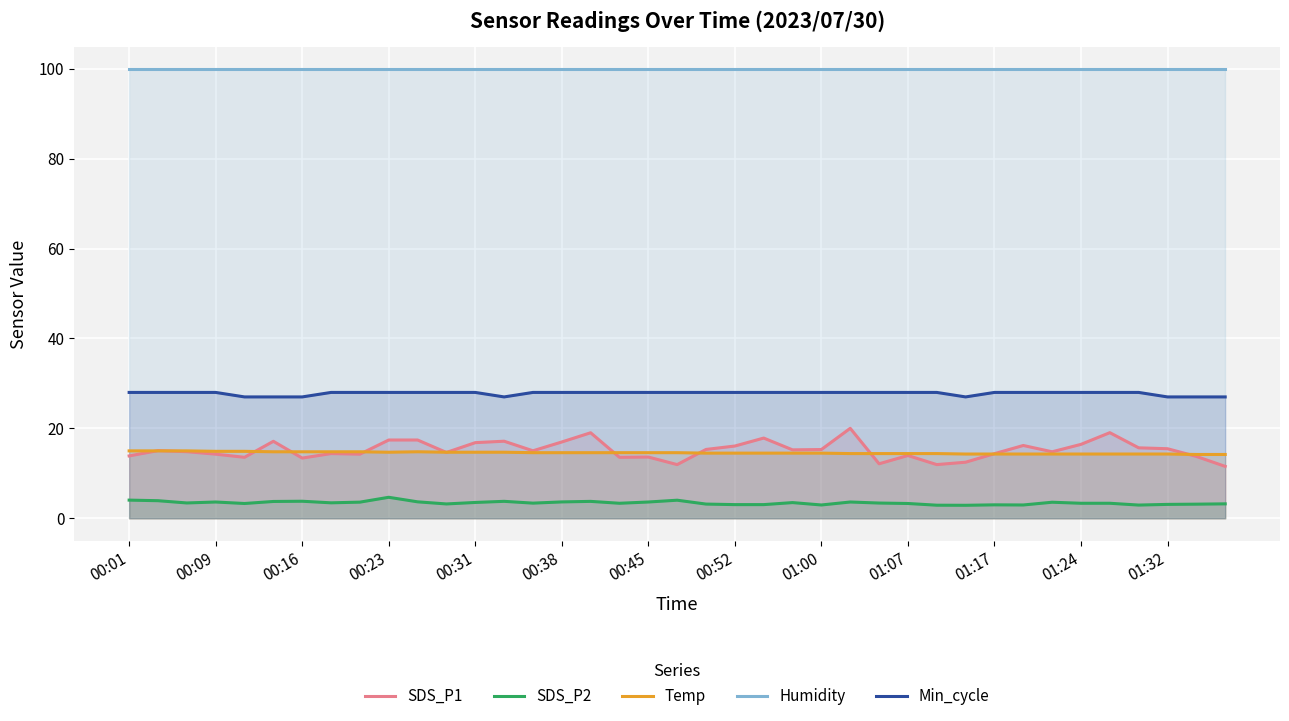

What is the total value across all series at 00:38?

163.1